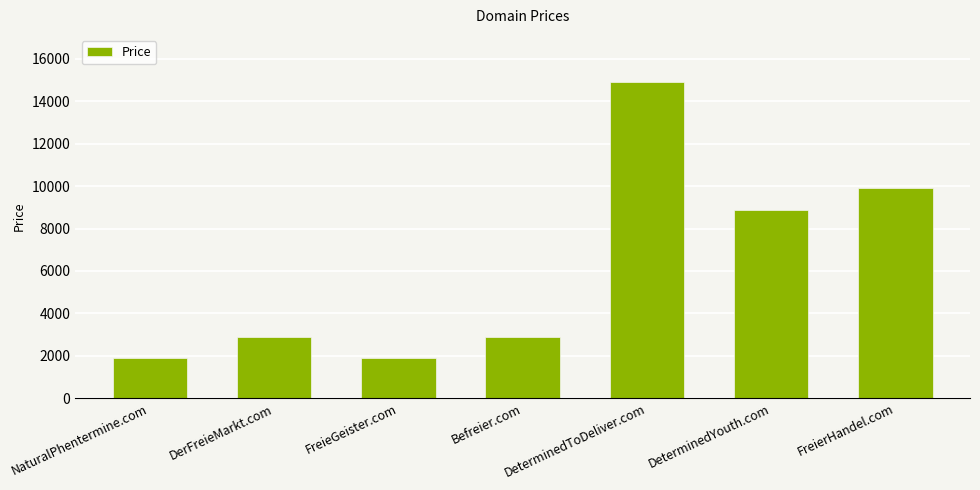

At which label is the value closest to 8388?

DeterminedYouth.com